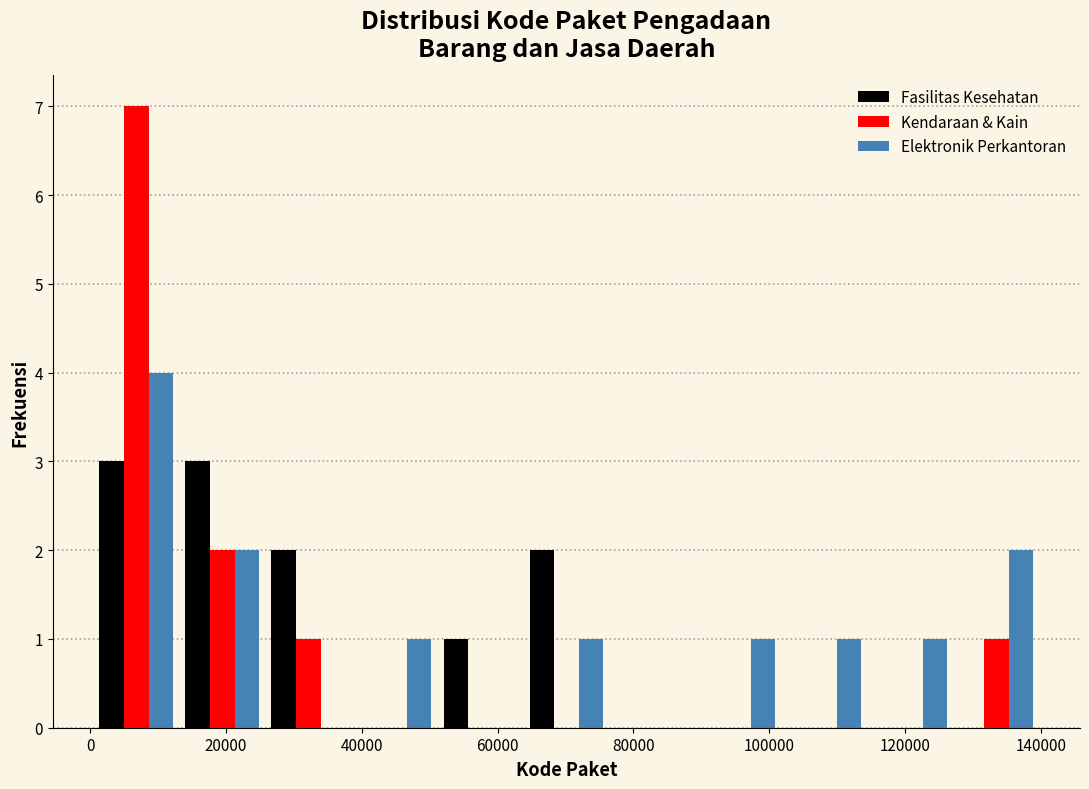

Reading left to right, transcribe this chart: for each range on the x-axis, give the height of each series' bar. Neither the bar edges nor the heights are printed on the chart, so give them approximately, as read against the axes.

0 to 14000: Fasilitas Kesehatan=3	Kendaraan & Kain=7	Elektronik Perkantoran=4
14000 to 26000: Fasilitas Kesehatan=3	Kendaraan & Kain=2	Elektronik Perkantoran=2
26000 to 38000: Fasilitas Kesehatan=2	Kendaraan & Kain=1	Elektronik Perkantoran=0
38000 to 52000: Fasilitas Kesehatan=0	Kendaraan & Kain=0	Elektronik Perkantoran=1
52000 to 64000: Fasilitas Kesehatan=1	Kendaraan & Kain=0	Elektronik Perkantoran=0
64000 to 76000: Fasilitas Kesehatan=2	Kendaraan & Kain=0	Elektronik Perkantoran=1
76000 to 90000: Fasilitas Kesehatan=0	Kendaraan & Kain=0	Elektronik Perkantoran=0
90000 to 102000: Fasilitas Kesehatan=0	Kendaraan & Kain=0	Elektronik Perkantoran=1
102000 to 114000: Fasilitas Kesehatan=0	Kendaraan & Kain=0	Elektronik Perkantoran=1
114000 to 128000: Fasilitas Kesehatan=0	Kendaraan & Kain=0	Elektronik Perkantoran=1
128000 to 140000: Fasilitas Kesehatan=0	Kendaraan & Kain=1	Elektronik Perkantoran=2